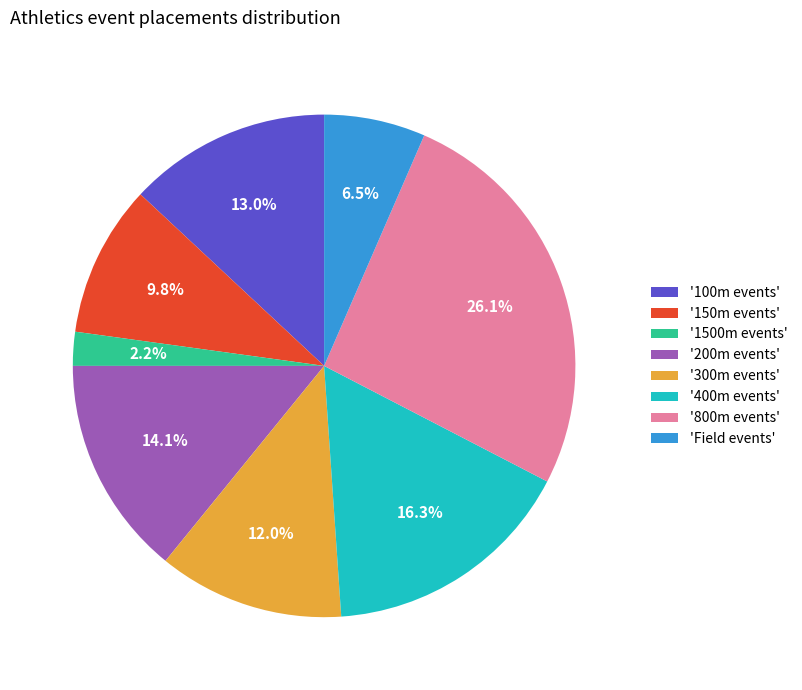

How many segments does this pie chart have?

8